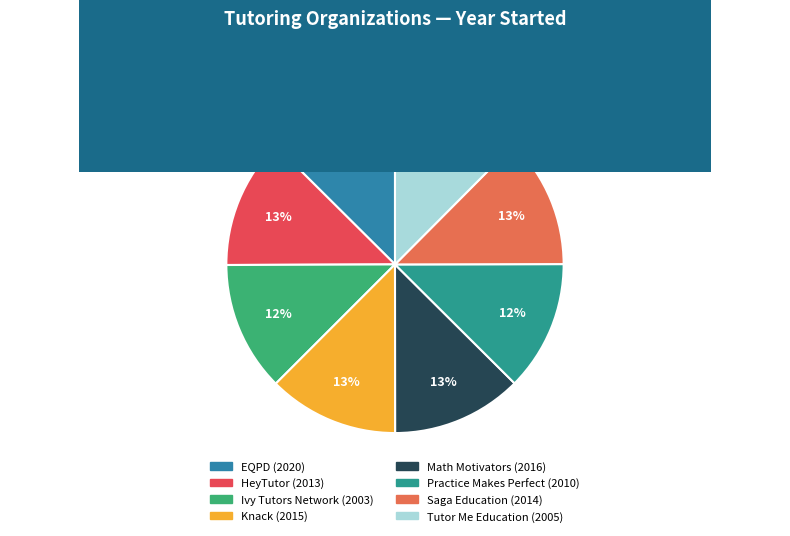

What portion of the pie excludes Practice Makes Perfect?

87.5%